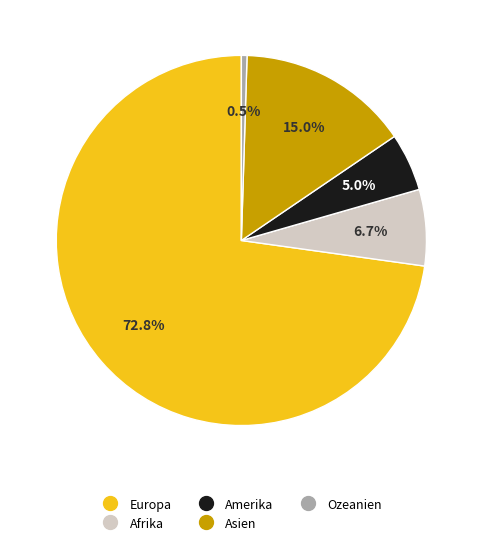

The Asien slice represents 8% of the pie. True or false?

False